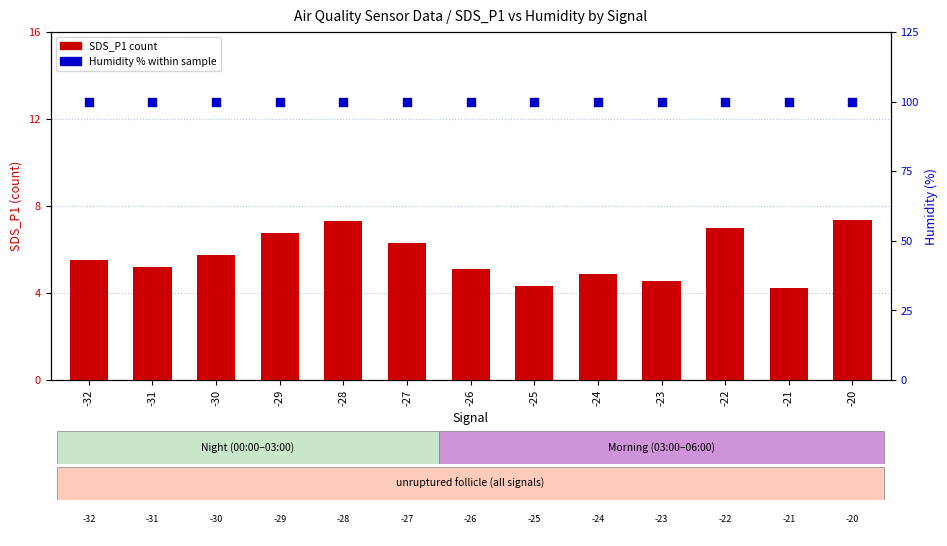

Which series has the widest spread of Y values?

SDS_P1